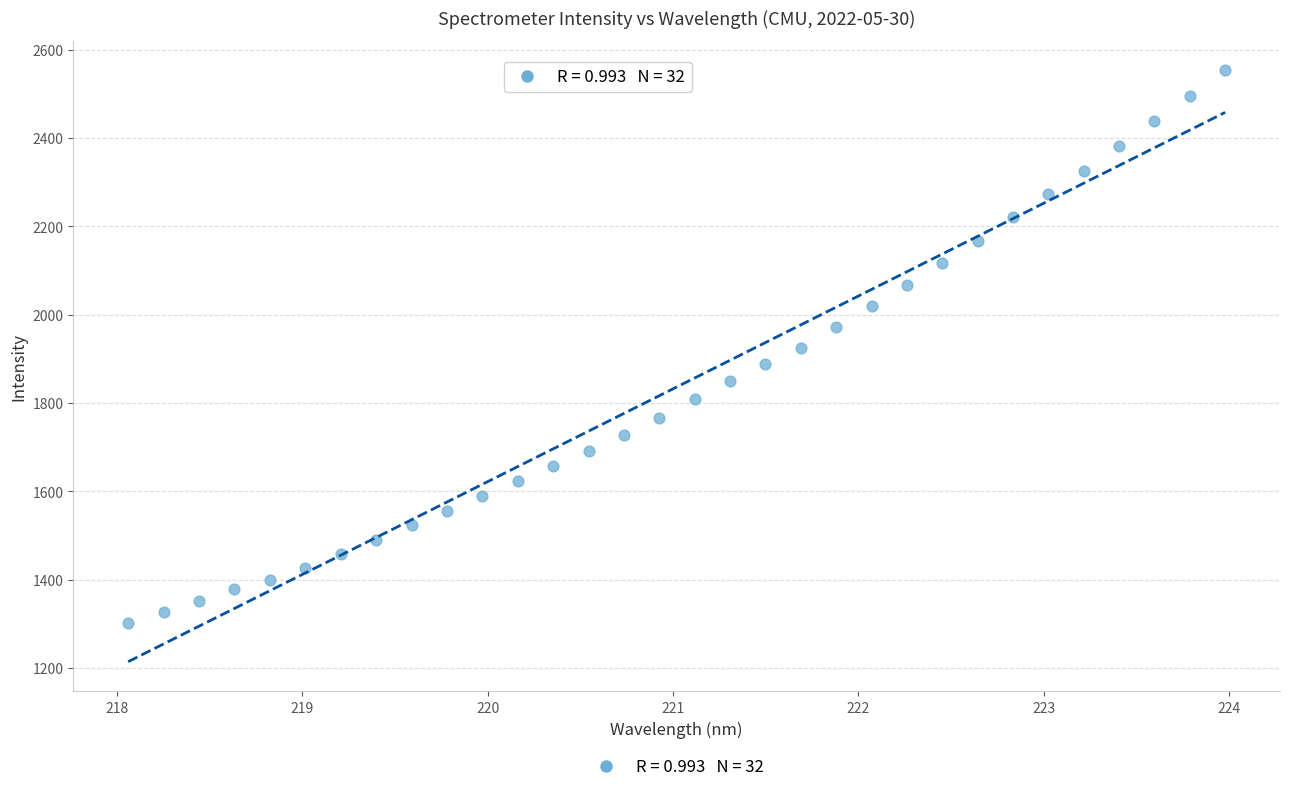

What is the range of Y values (max minus min)?

1253.3